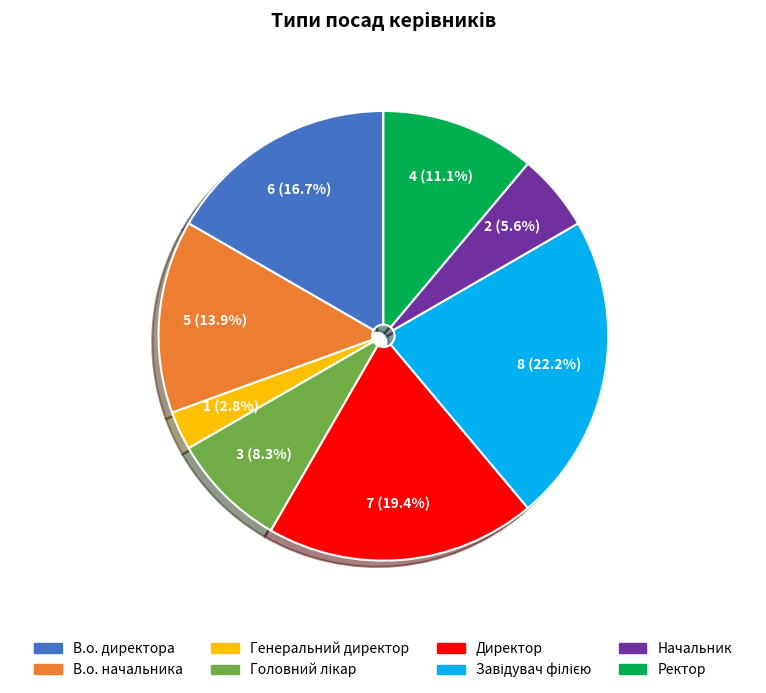

True or false: Ректор accounts for 1% of the total.

False